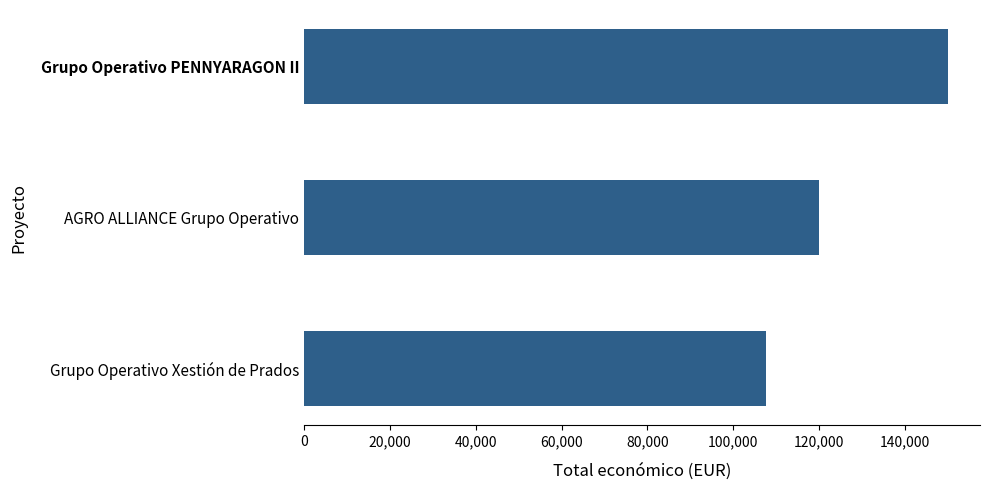

Approximately how many times larger is the value at Grupo Operativo Xestión de Prados compared to AGRO ALLIANCE Grupo Operativo?

0.9